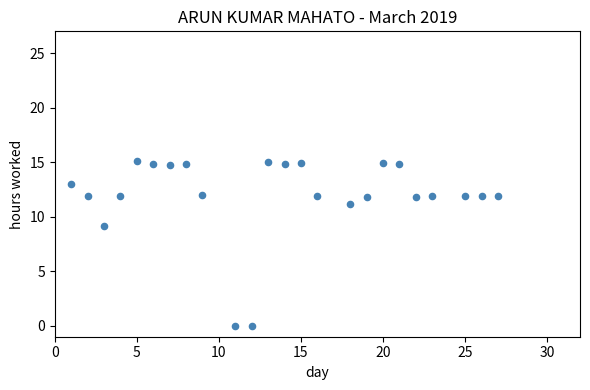

What Y value in the scatter plot is closest to 7?

9.1